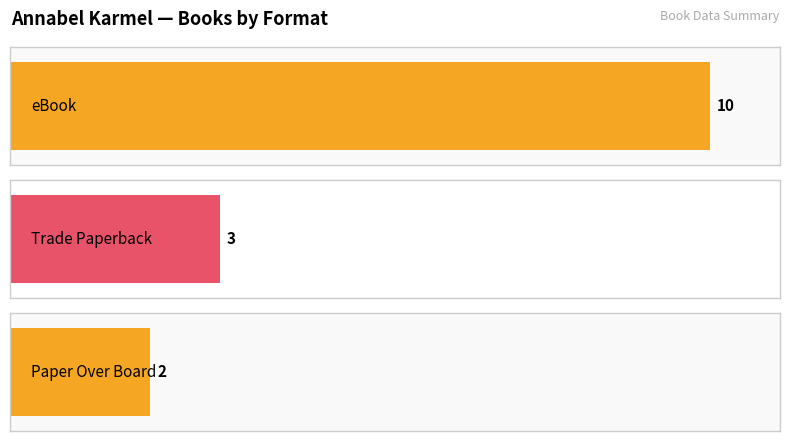

How many distinct data groups are displayed?

2